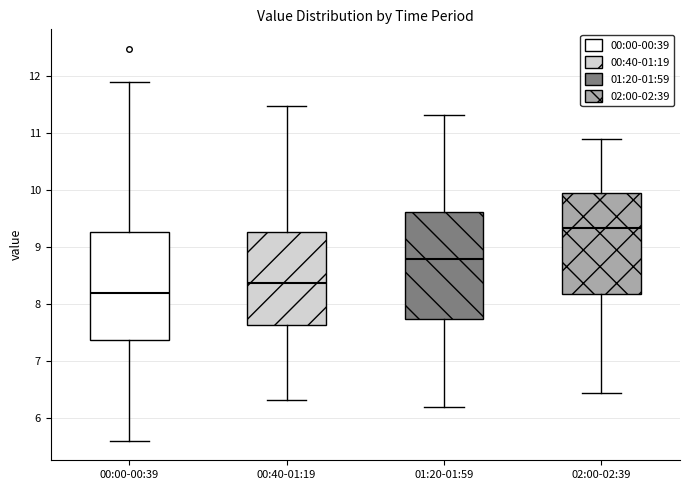

Reading left to right, read every box against the y-axis: the position of its median line, the range the box covers, and the ends of its whiskers. The values are not printed on the chart, so give them approximately, as read against the axis.

00:00-00:39: median 8.2, box 7.4 to 9.3, whiskers 5.6 to 11.9
00:40-01:19: median 8.4, box 7.6 to 9.3, whiskers 6.3 to 11.5
01:20-01:59: median 8.8, box 7.7 to 9.6, whiskers 6.2 to 11.3
02:00-02:39: median 9.3, box 8.2 to 10.0, whiskers 6.4 to 10.9